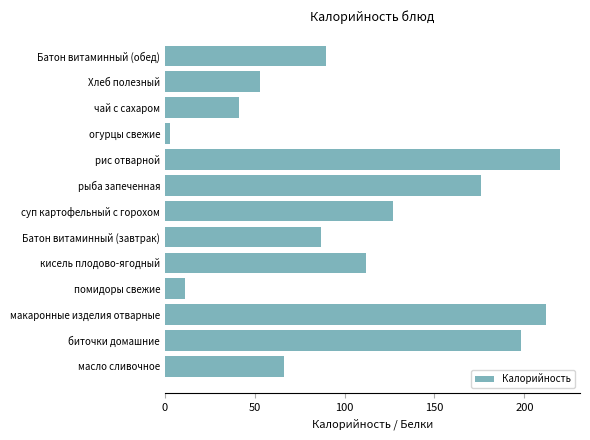

How many data points does each series have?

13